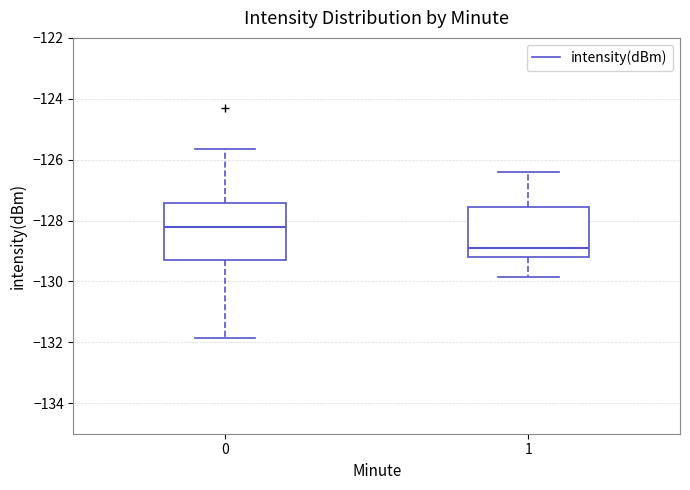

Where is the upper edge of the box at x = 0 on the y-axis? The values are not printed on the chart, so give them approximately, as read against the axis.

-127.4